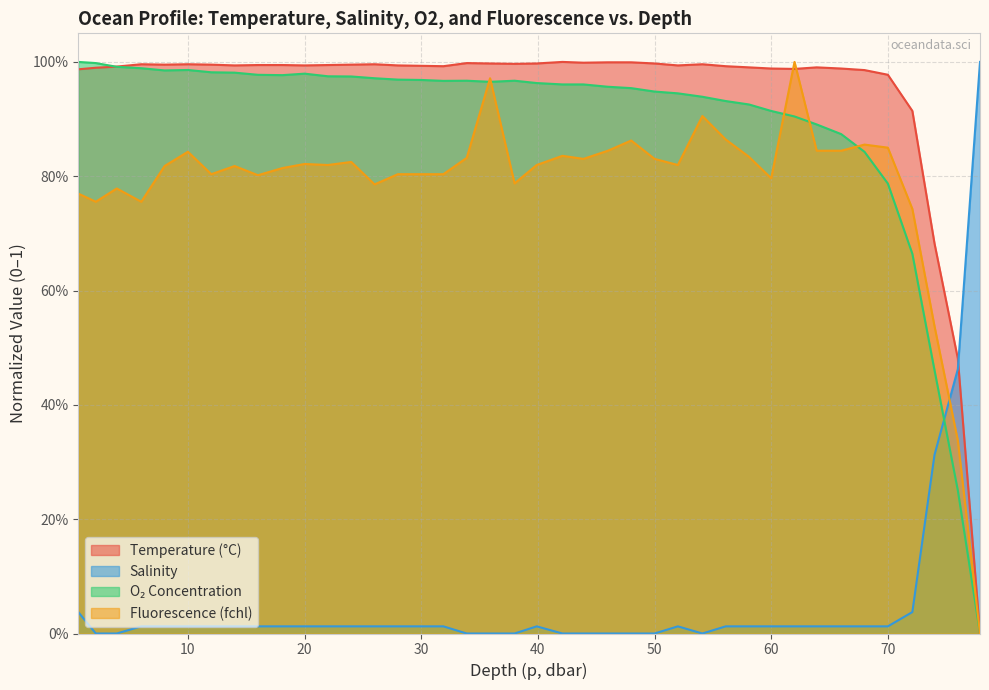

Rank the series at 20 from lowest to highest value.

s, fchl, o2_c, t